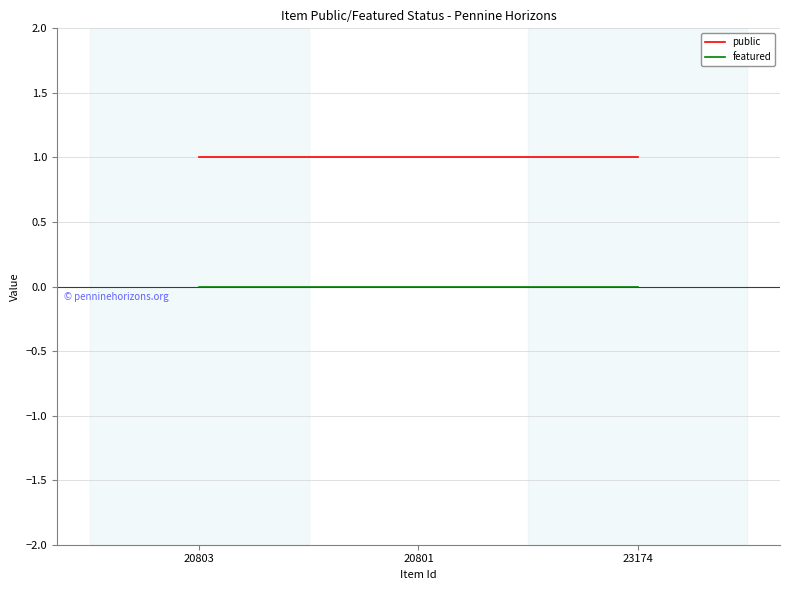

What is the maximum value shown in the chart?

1